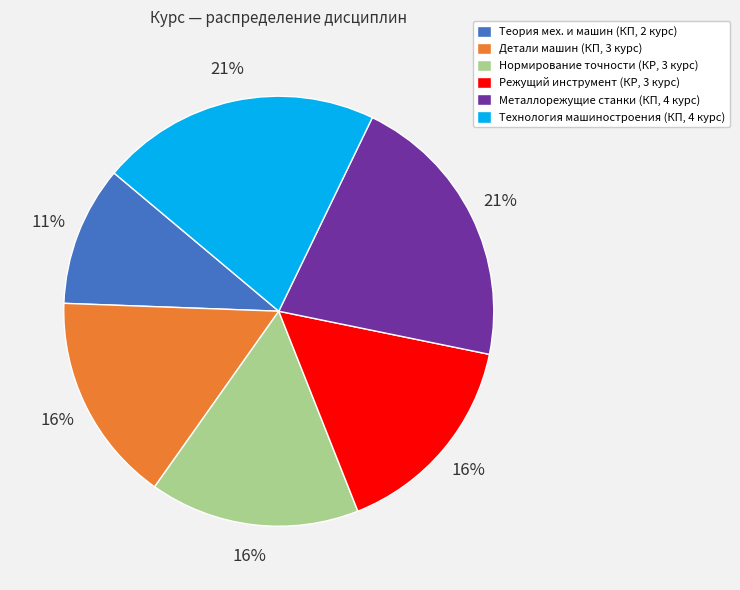

To the nearest percent, what percentage of the pie is Технология машиностроения (КП, 4 курс)?

21%